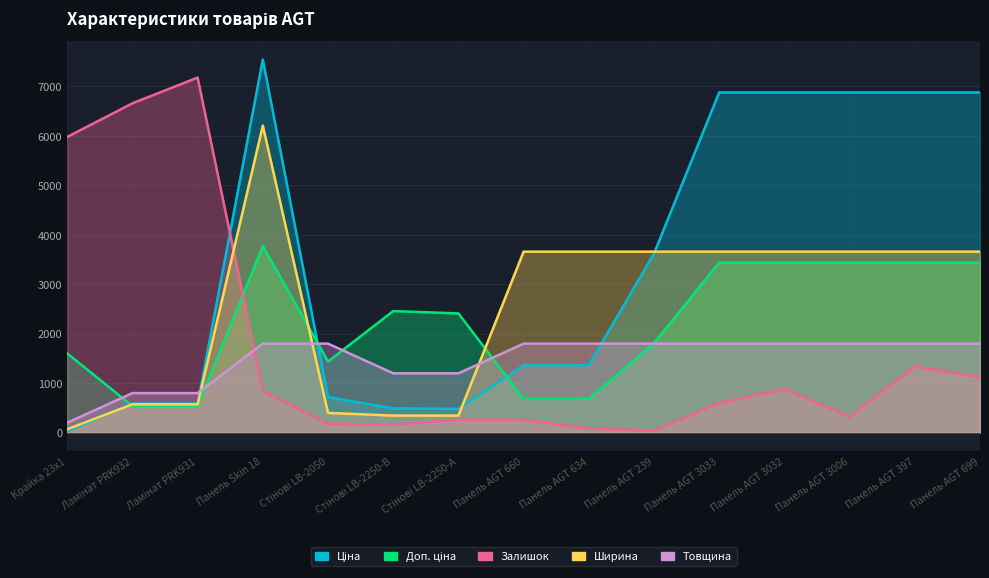

Reading left to right, extract all data points from this chart.

Ціна: Крайка 23x1=32.0	Ламінат PRK932=586.0	Ламінат PRK931=586.0	Панель Skin 18=7545.9	Стінові LB-2050=719.6	Стінові LB-2250-В=491.7	Стінові LB-2250-А=482.1	Панель AGT 660=1366.3	Панель AGT 634=1366.3	Панель AGT 239=3622.2	Панель AGT 3033=6879.5	Панель AGT 3032=6879.5	Панель AGT 3006=6879.5	Панель AGT 397=6879.5	Панель AGT 699=6879.5
Доп. ціна: Крайка 23x1=1602.5	Ламінат PRK932=537.2	Ламінат PRK931=537.2	Панель Skin 18=3772.9	Стінові LB-2050=1439.2	Стінові LB-2250-В=2458.7	Стінові LB-2250-А=2410.7	Панель AGT 660=683.0	Панель AGT 634=683.0	Панель AGT 239=1811.1	Панель AGT 3033=3439.7	Панель AGT 3032=3439.7	Панель AGT 3006=3439.7	Панель AGT 397=3439.7	Панель AGT 699=3439.7
Залишок: Крайка 23x1=5980.0	Ламінат PRK932=6660.0	Ламінат PRK931=7180.0	Панель Skin 18=840.0	Стінові LB-2050=180.0	Стінові LB-2250-В=160.0	Стінові LB-2250-А=260.0	Панель AGT 660=260.0	Панель AGT 634=80.0	Панель AGT 239=40.0	Панель AGT 3033=600.0	Панель AGT 3032=880.0	Панель AGT 3006=320.0	Панель AGT 397=1340.0	Панель AGT 699=1120.0
Ширина: Крайка 23x1=69.0	Ламінат PRK932=573.0	Ламінат PRK931=573.0	Панель Skin 18=6210.0	Стінові LB-2050=399.0	Стінові LB-2250-В=345.0	Стінові LB-2250-А=345.0	Панель AGT 660=3660.0	Панель AGT 634=3660.0	Панель AGT 239=3660.0	Панель AGT 3033=3660.0	Панель AGT 3032=3660.0	Панель AGT 3006=3660.0	Панель AGT 397=3660.0	Панель AGT 699=3660.0
Товщина: Крайка 23x1=200.0	Ламінат PRK932=800.0	Ламінат PRK931=800.0	Панель Skin 18=1800.0	Стінові LB-2050=1800.0	Стінові LB-2250-В=1200.0	Стінові LB-2250-А=1200.0	Панель AGT 660=1800.0	Панель AGT 634=1800.0	Панель AGT 239=1800.0	Панель AGT 3033=1800.0	Панель AGT 3032=1800.0	Панель AGT 3006=1800.0	Панель AGT 397=1800.0	Панель AGT 699=1800.0